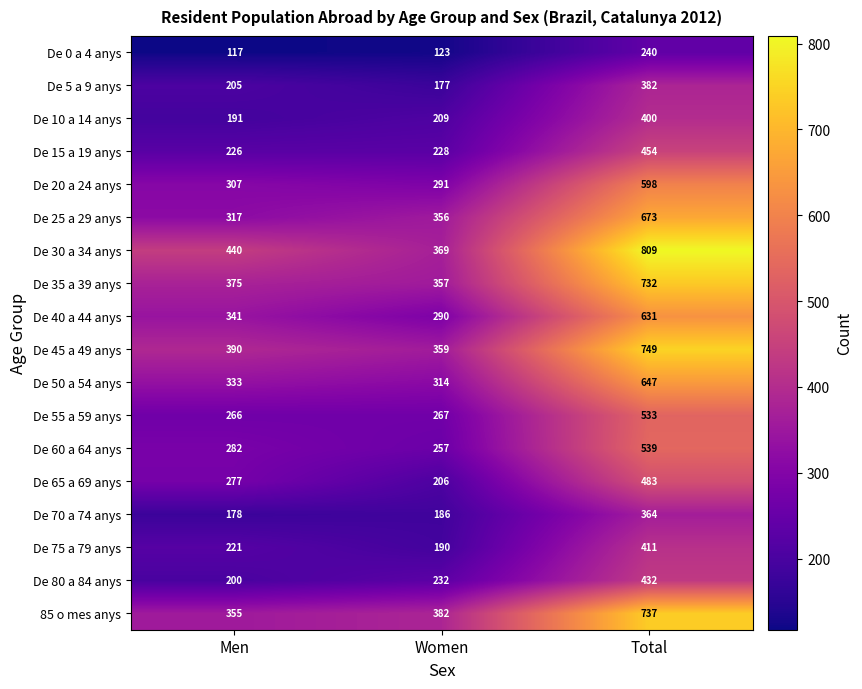

Between Men and Total, which series saw the biggest shift?

85 o mes anys